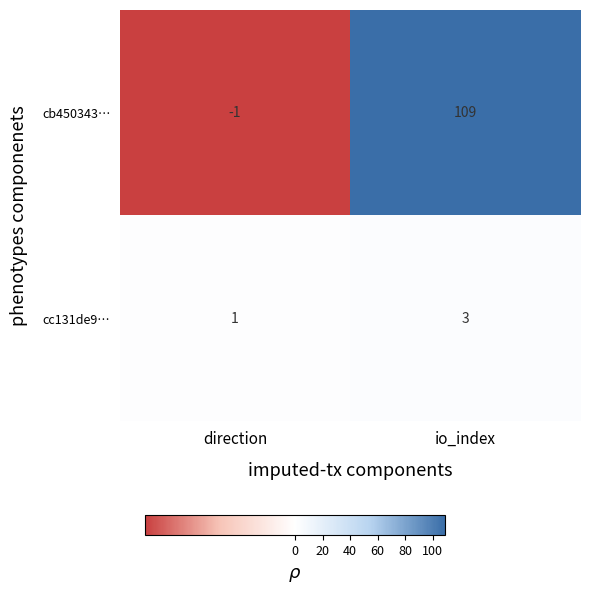

Rank the series by their average value, from lowest to highest.

cc131de9…, cb450343…